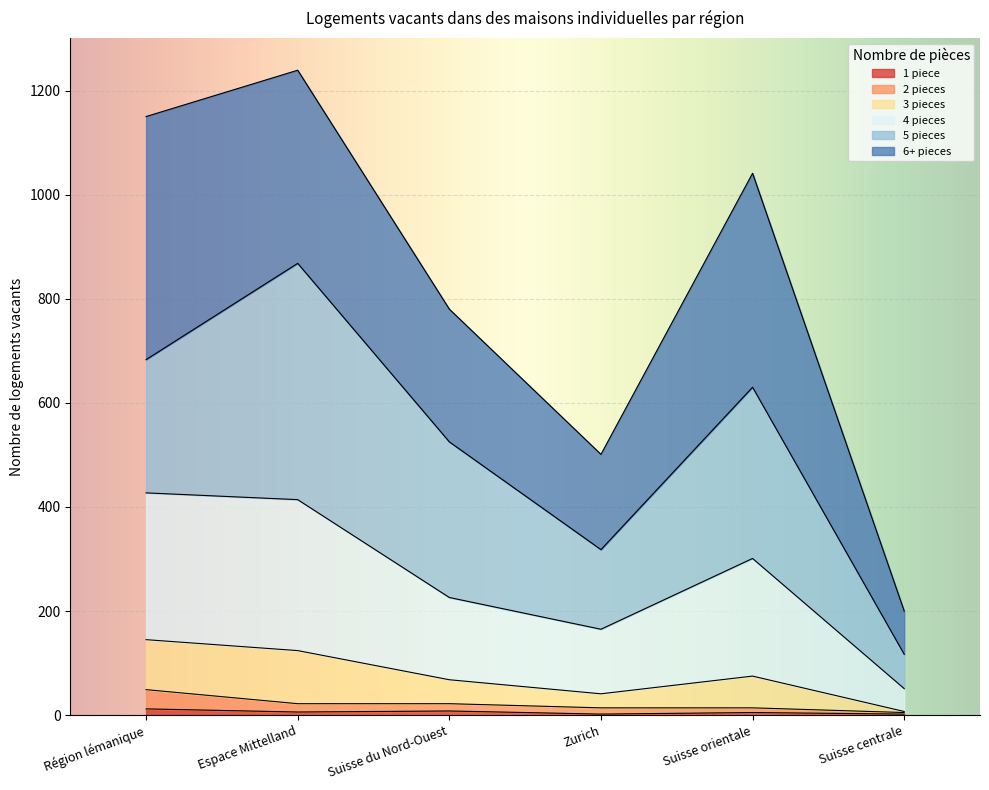

At which category is the sum across all series the highest?

Espace Mittelland